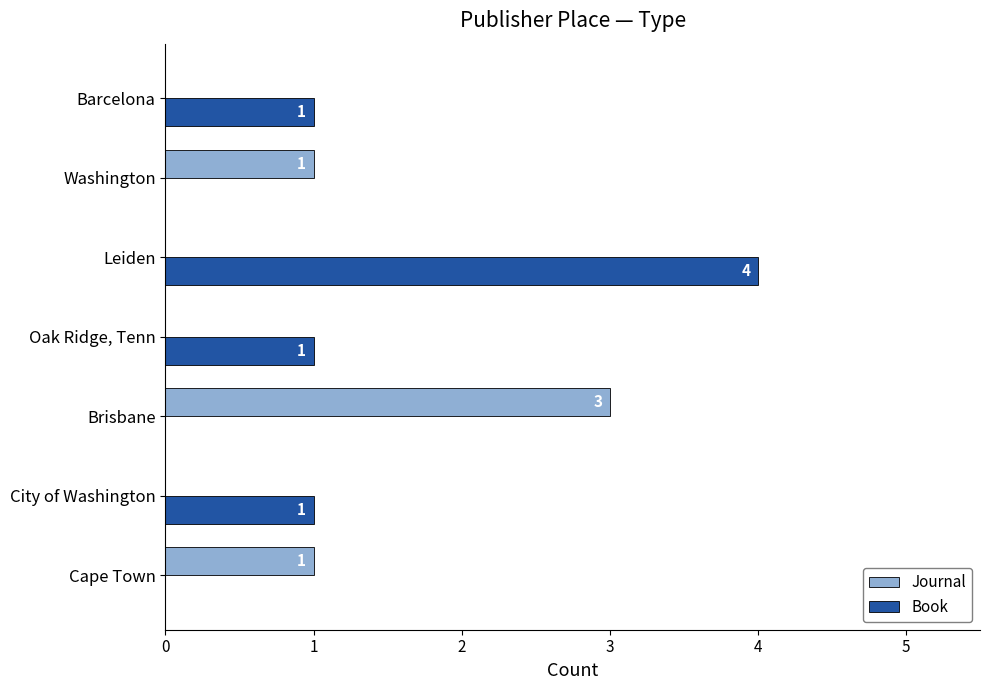

What is the sum of all Journal values?

5